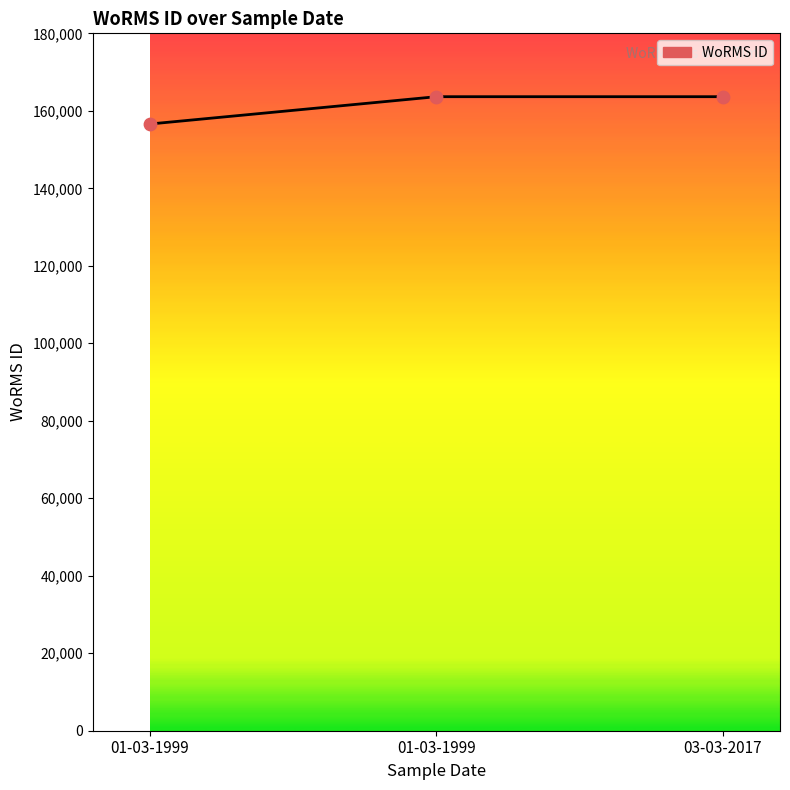

What is the ratio of the value at 03-03-2017 to the value at 01-03-1999?

1.0